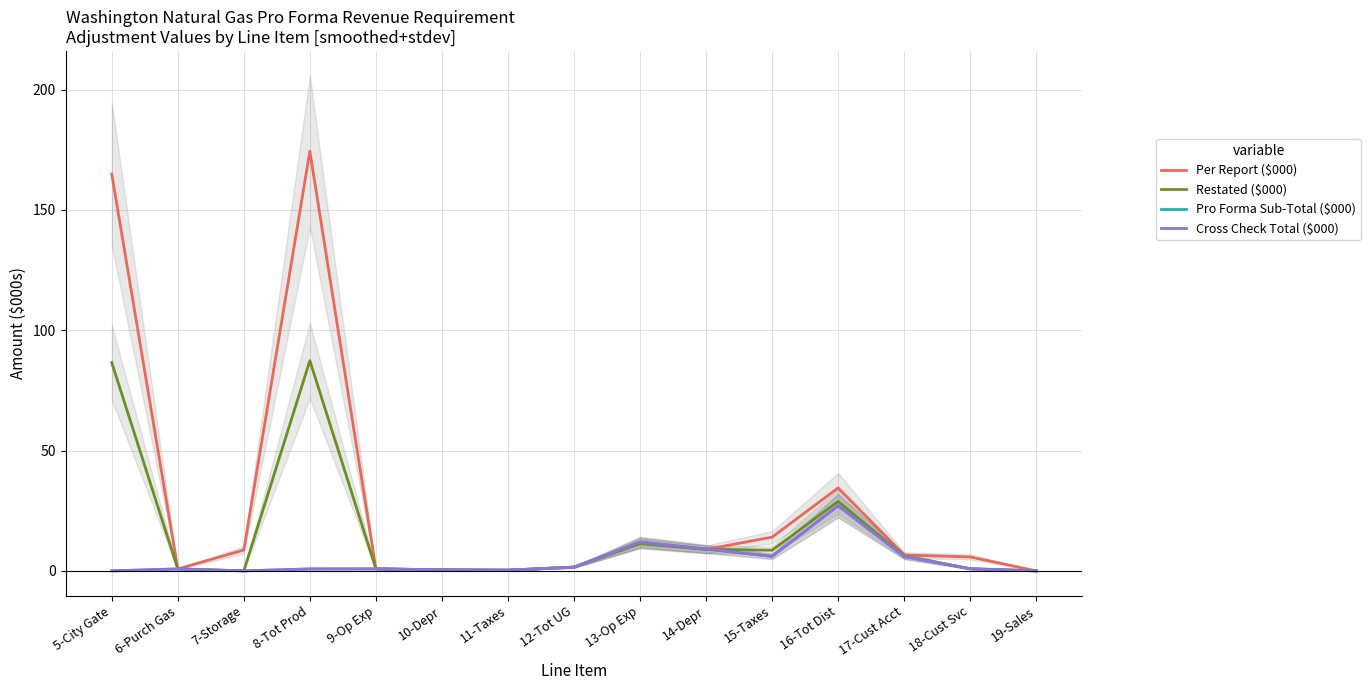

How many categories are shown in the chart?

15